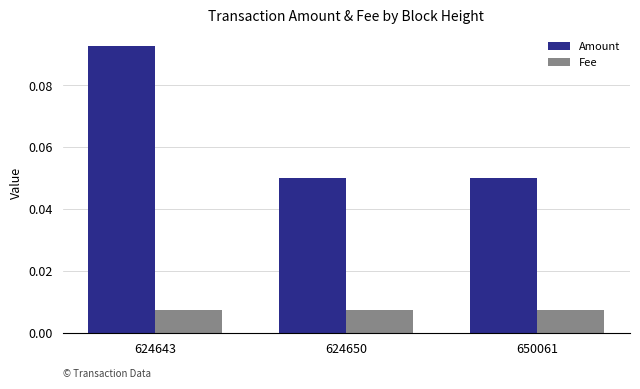

Is it true that Amount equals 0.0 at 650061?

False